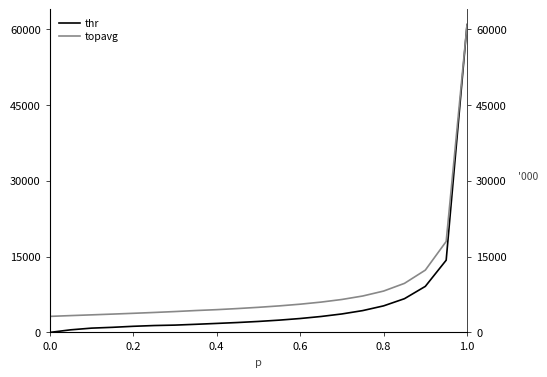

Count the number of data series in this chart.

2